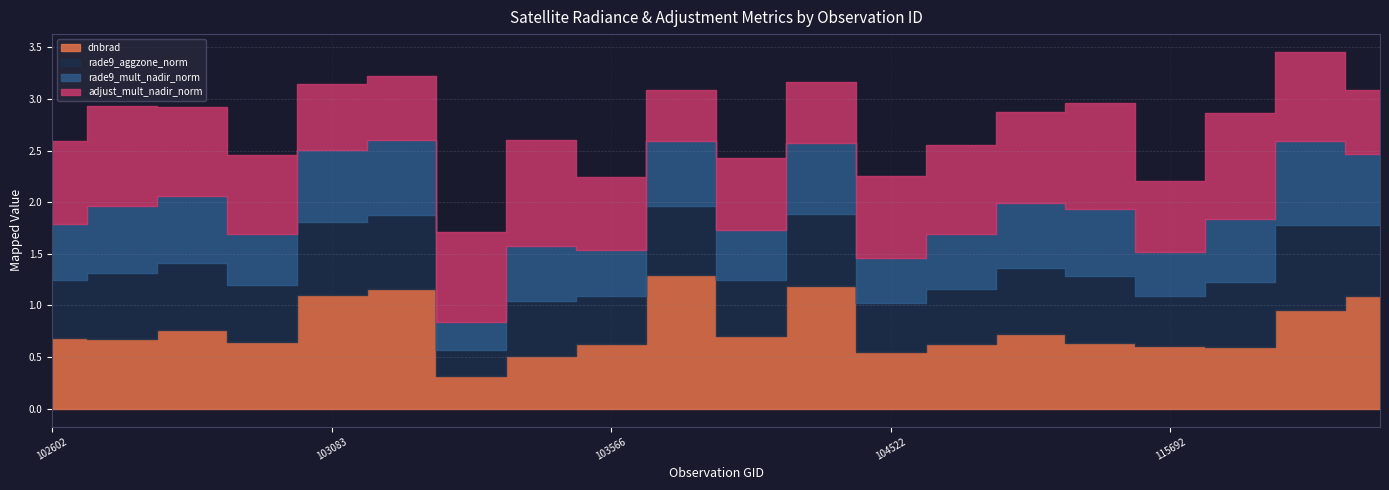

The value of dnbrad at 109320 is 0.6. True or false?

True